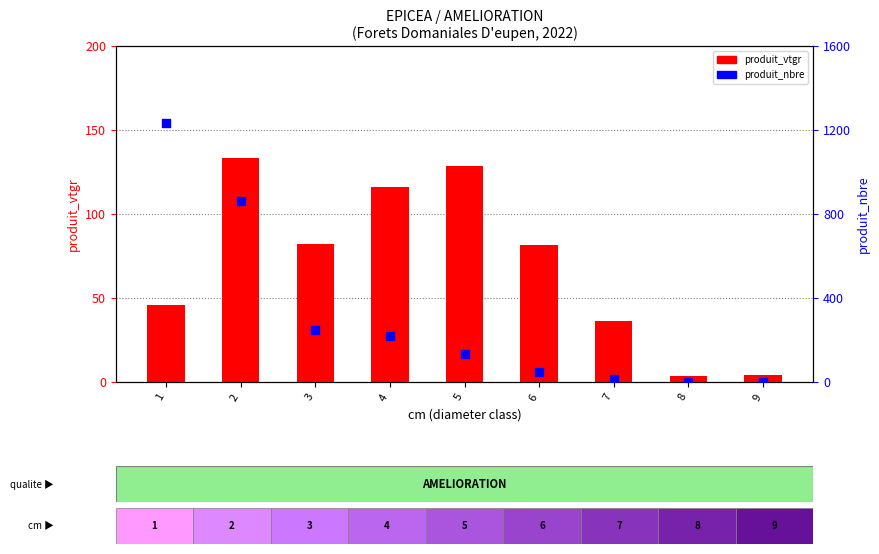

At how many categories does at least one series exceed 977?

1